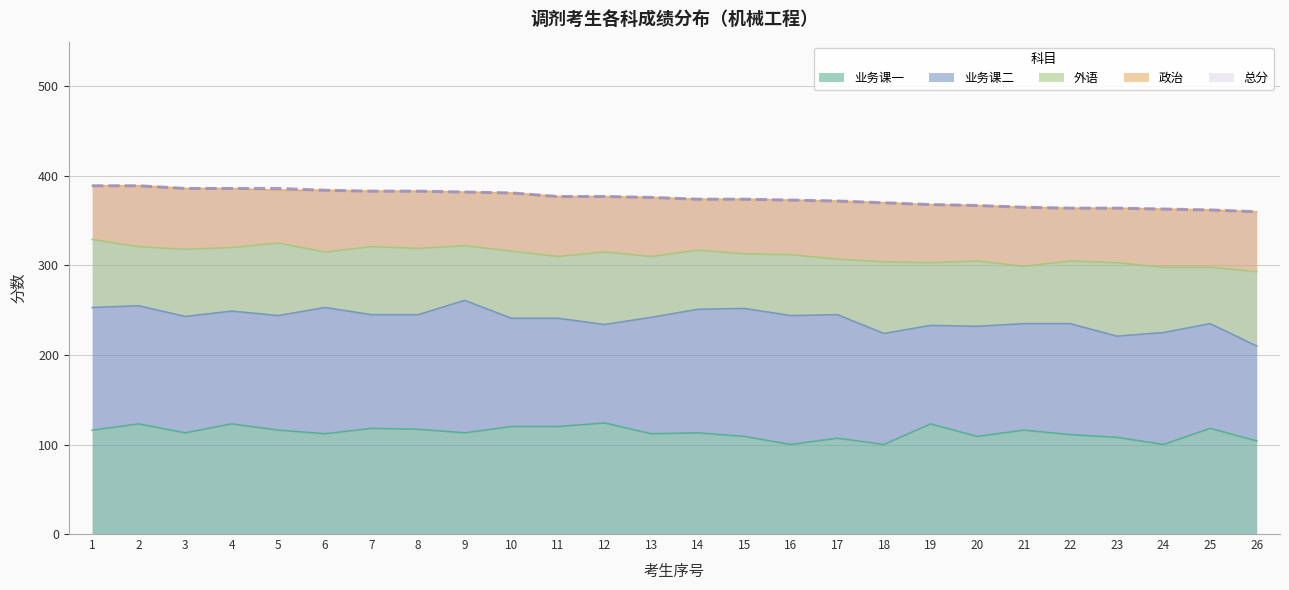

At which label does 政治 first exceed 65?

2